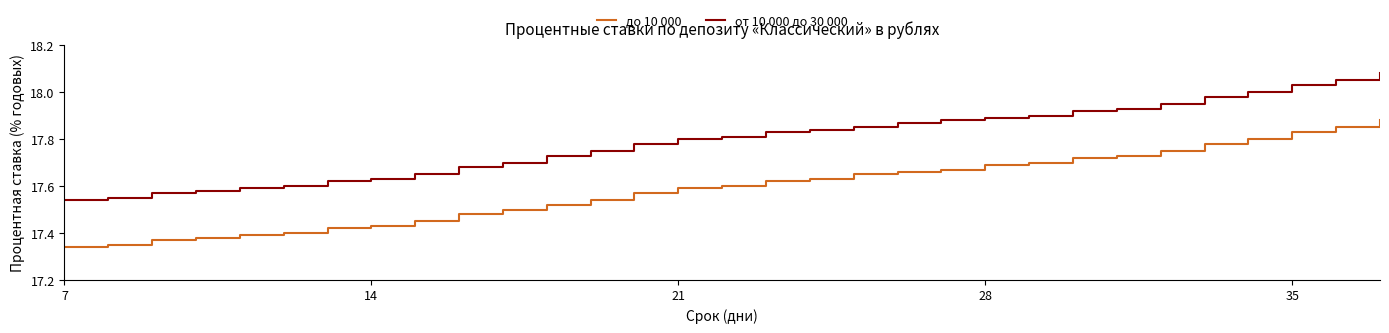

At how many categories does at least one series exceed 17?

31